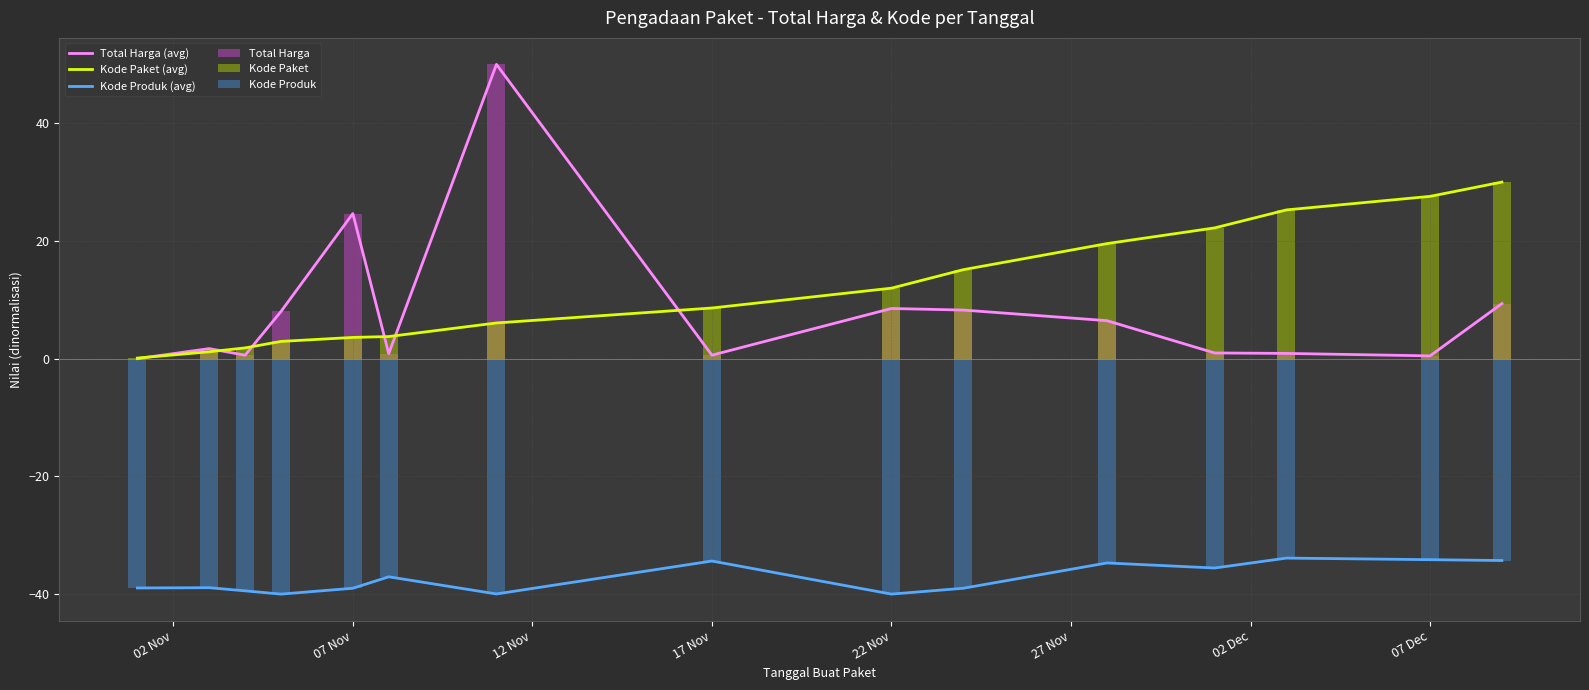

True or false: Kode Produk (avg) and Total Harga (avg) cross at least once.

False